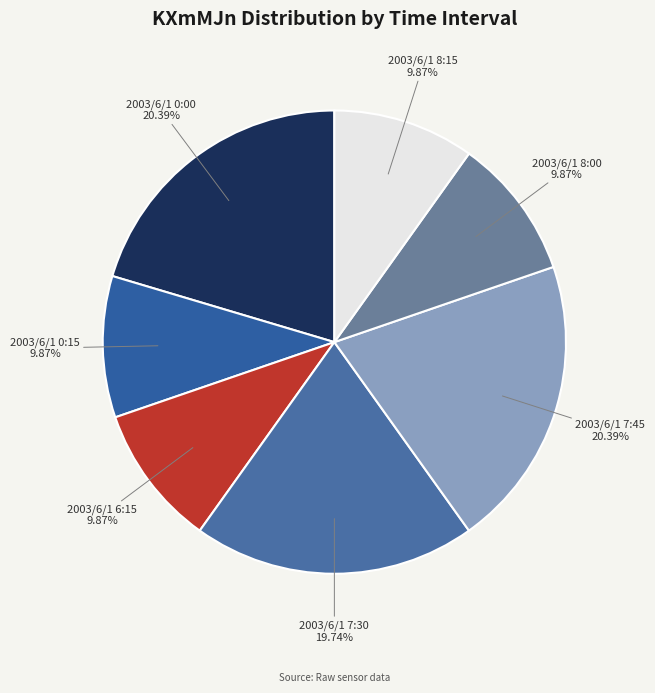

Does any single category account for the majority?

No